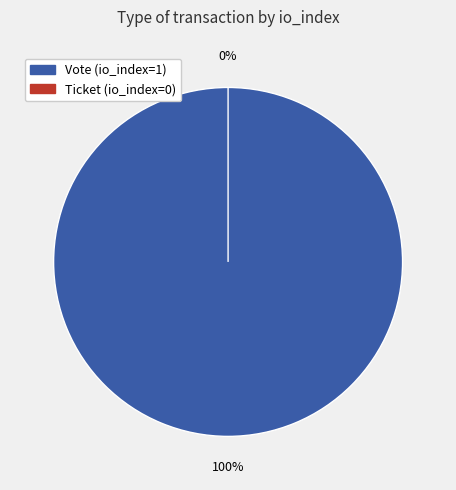

Does Ticket represent more than half of the total?

No